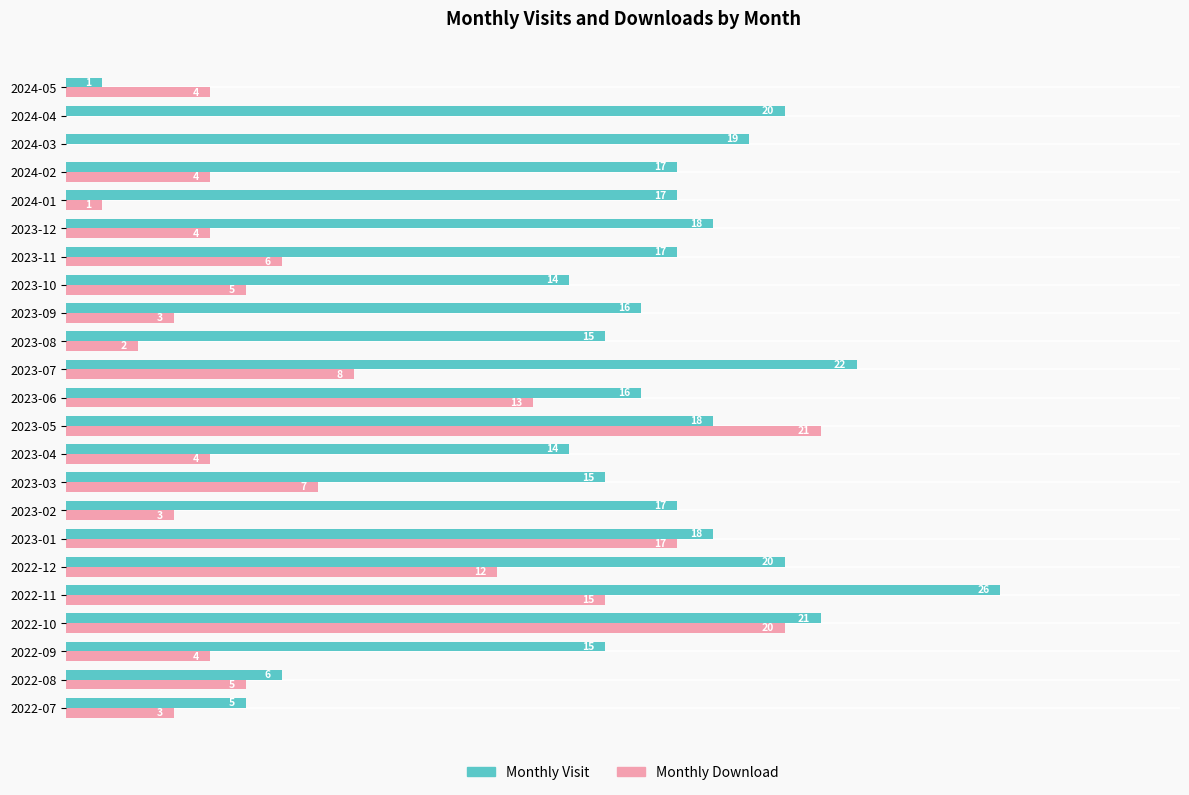

Which series has the largest total across all categories?

Monthly Visit